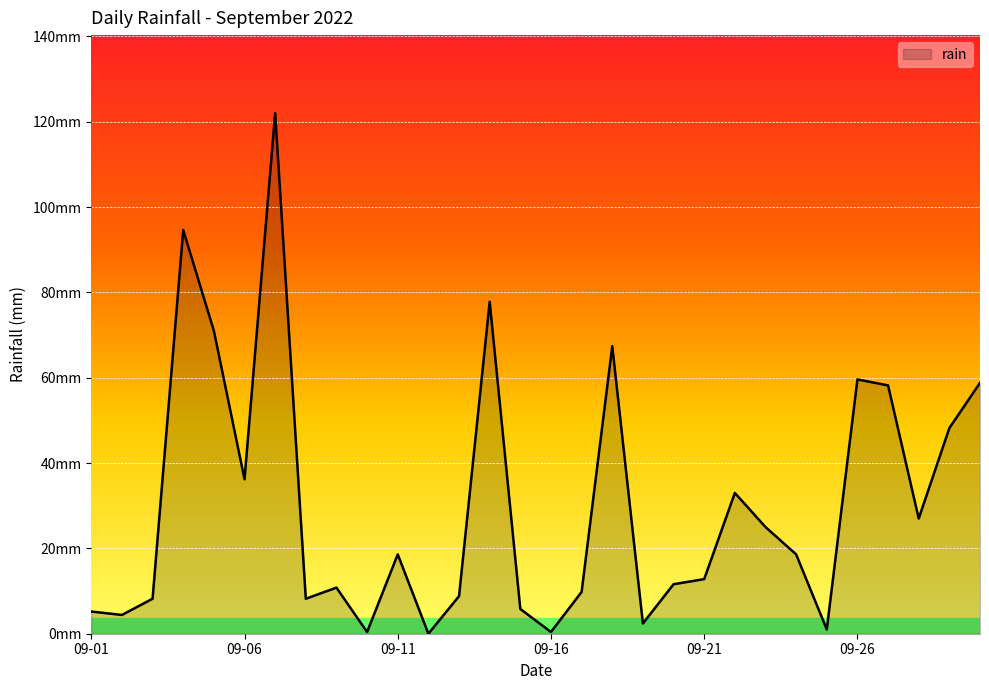

What is the sum of all values?

905.8